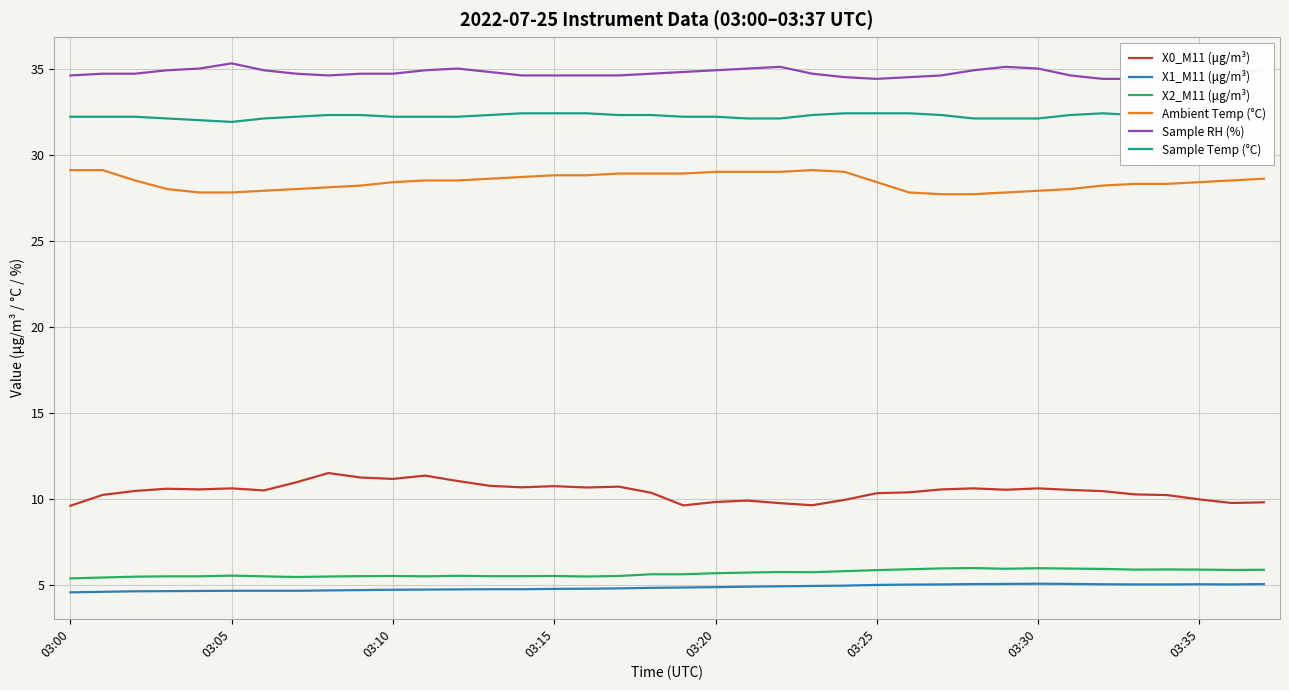

In Sample Temp (°C), how many points are lower than both neighbors (excluding endpoints)?

1